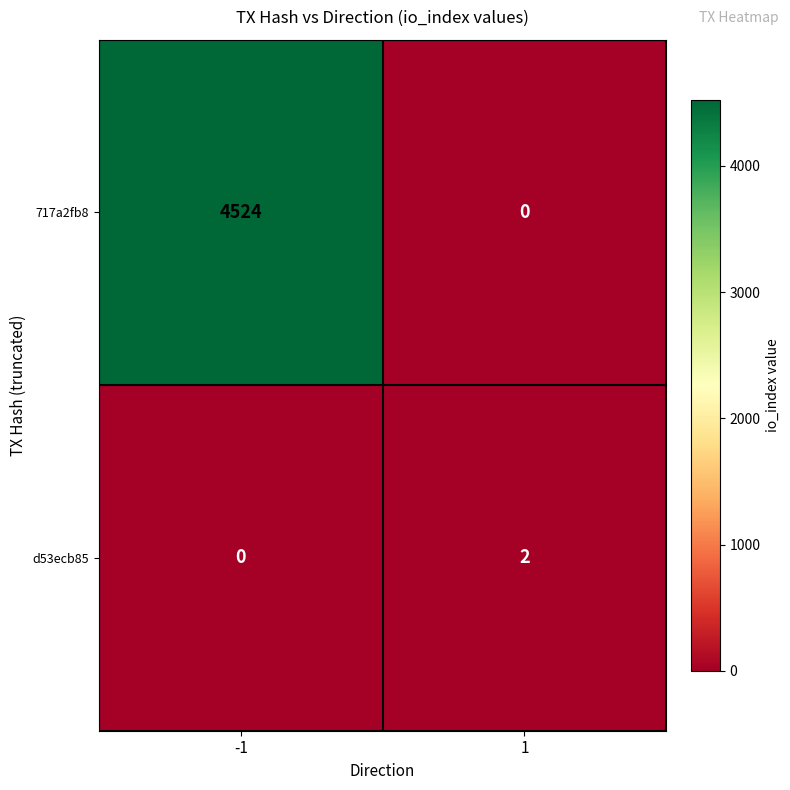

What is the sum of all 717a2fb8 values?

4524